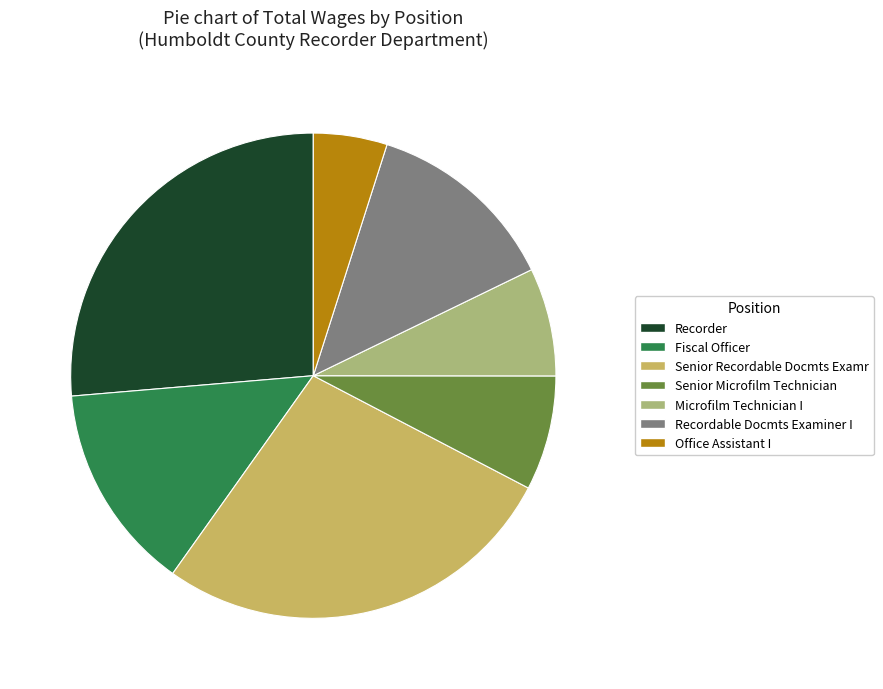

Is there any slice that represents more than half of the pie?

No